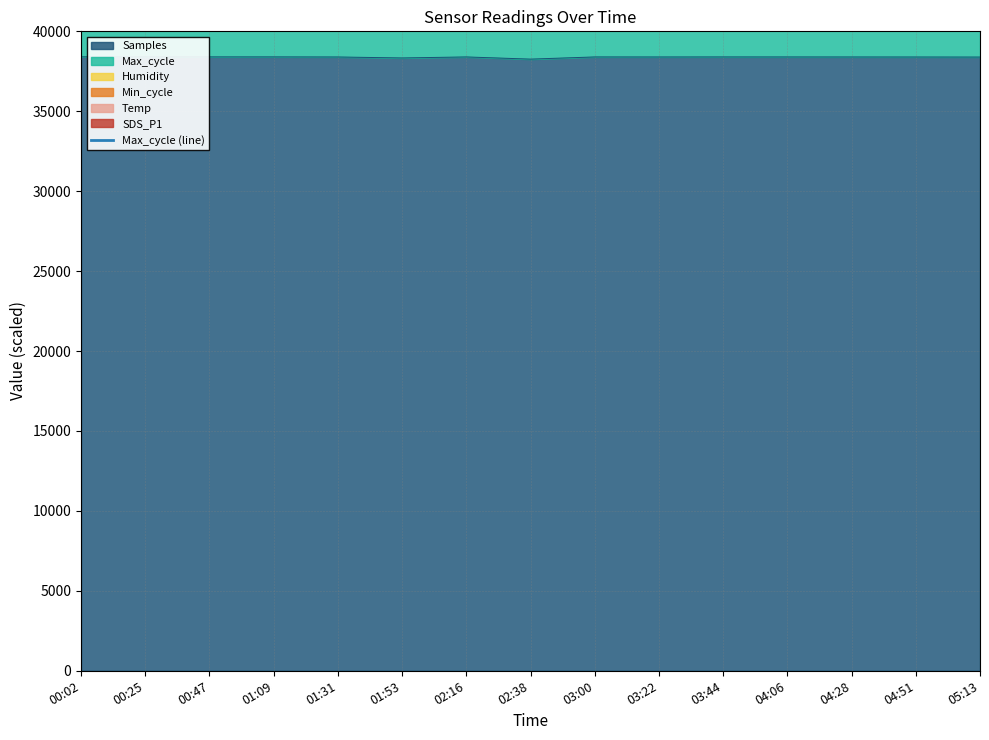

What is the minimum value for Samples?

38261.4